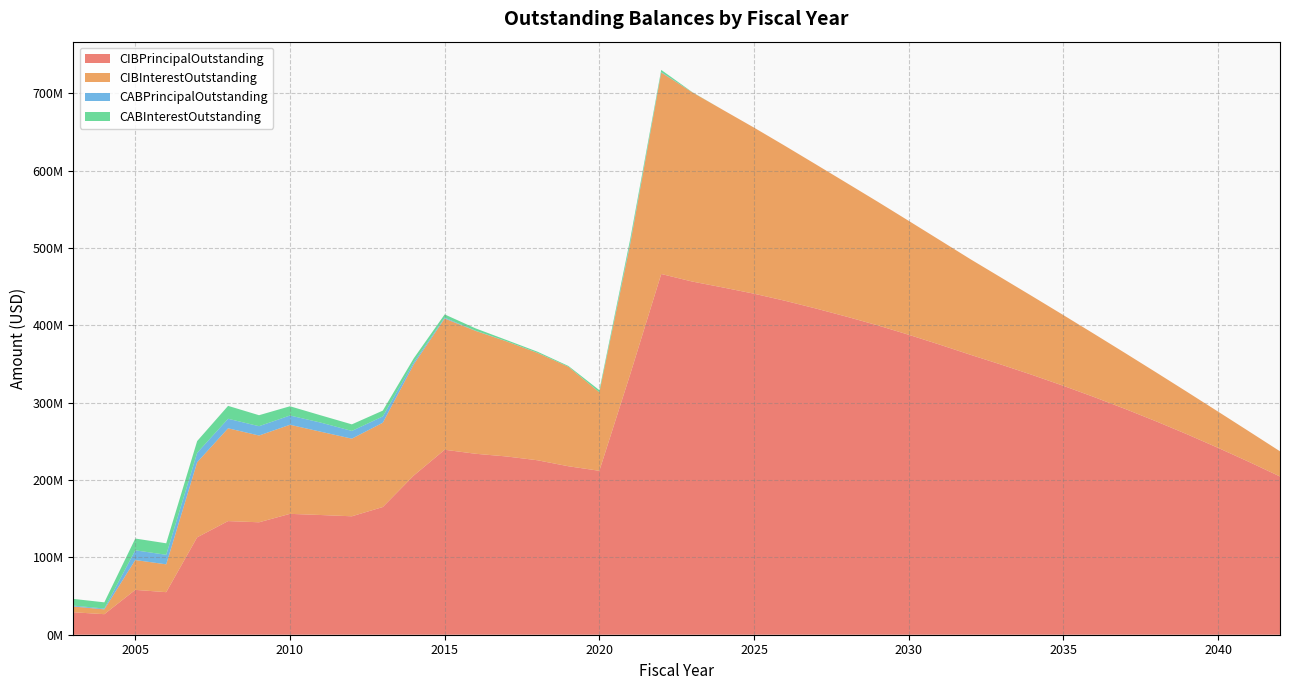

Reading left to right, what are all the values shown in this chart?

CIBPrincipalOutstanding: 29030000.0	26550000.0	57975000.0	55010000.0	125920000.0	146895000.0	145350000.0	156250000.0	154740000.0	153100000.0	165055000.0	205755000.0	239115000.0	233915000.0	230440000.0	225525000.0	217780000.0	211890000.0	337025000.0	466310000.0	456570000.0	448850000.0	440850000.0	431700000.0	421680000.0	411060000.0	399885000.0	387740000.0	375010000.0	361820000.0	349025000.0	335705000.0	321740000.0	307110000.0	291800000.0	275785000.0	259045000.0	241545000.0	223390000.0	204550000.0
CIBInterestOutstanding: 7457371.3	6240081.3	38569317.0	35998710.7	97053759.5	119962997.5	112162162.8	115153541.6	107630347.3	100365441.0	108987522.2	143760040.7	169672078.3	158852143.8	148755256.2	138785718.8	128571206.2	101451632.5	168649734.6	260450665.7	244666721.8	229479278.0	214665434.1	200255940.2	186297113.0	172794515.8	159772840.0	147255247.6	135179851.8	123498389.5	112327312.7	101660723.2	91403506.9	81570961.4	72175870.8	63239522.8	54784332.2	46835732.7	39419638.1	32558353.7
CABPrincipalOutstanding: 1139125.2	1069135.2	12557004.6	12321742.1	12182346.3	12295169.8	12039716.2	11961063.1	11778800.9	9964387.7	8114461.0	2714389.0	1100170.5	285880.8	154989.3	124575.0	67136.4	56848.0	1606539.2	562576.3	12773.5	0.0	0.0	0.0	0.0	0.0	0.0	0.0	0.0	0.0	0.0	0.0	0.0	0.0	0.0	0.0	0.0	0.0	0.0	0.0
CABInterestOutstanding: 8680874.8	8000864.8	15247995.4	14858257.9	15177653.7	16699830.2	14220283.8	11958936.9	9396199.1	8510612.3	7535539.0	5005611.0	4179829.5	2959119.2	1615010.7	1435425.0	1007863.6	2753152.0	4613460.8	2812423.7	282226.5	0.0	0.0	0.0	0.0	0.0	0.0	0.0	0.0	0.0	0.0	0.0	0.0	0.0	0.0	0.0	0.0	0.0	0.0	0.0